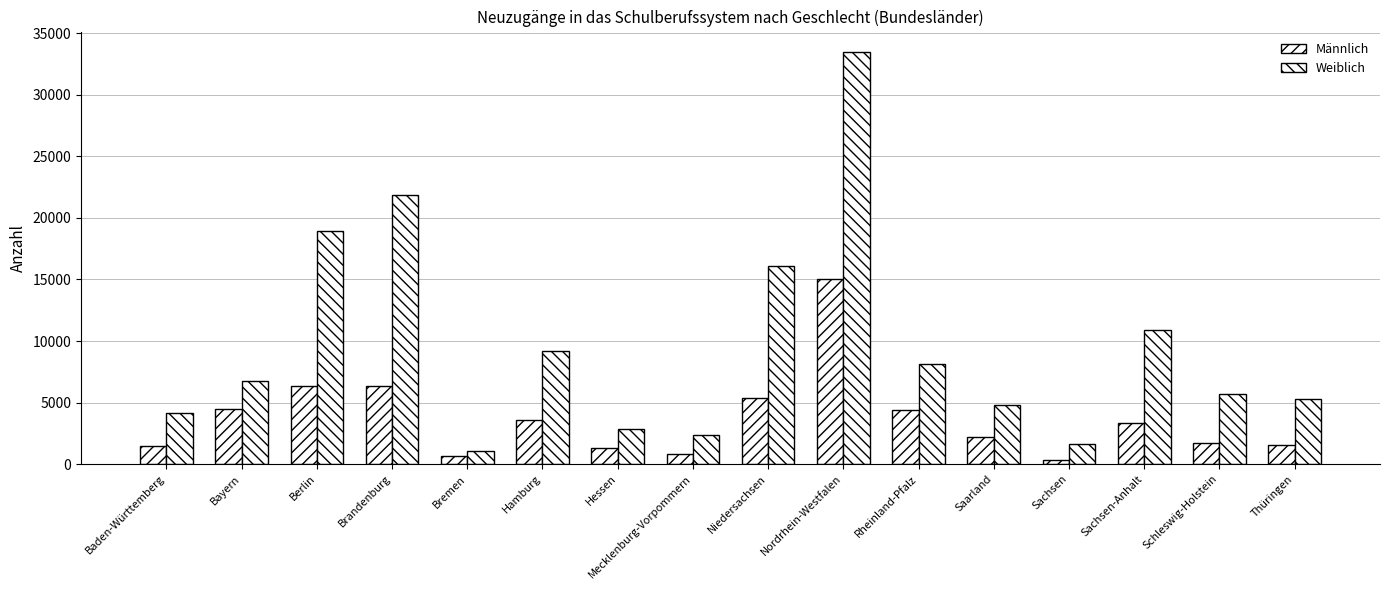

How many series are shown in this chart?

2